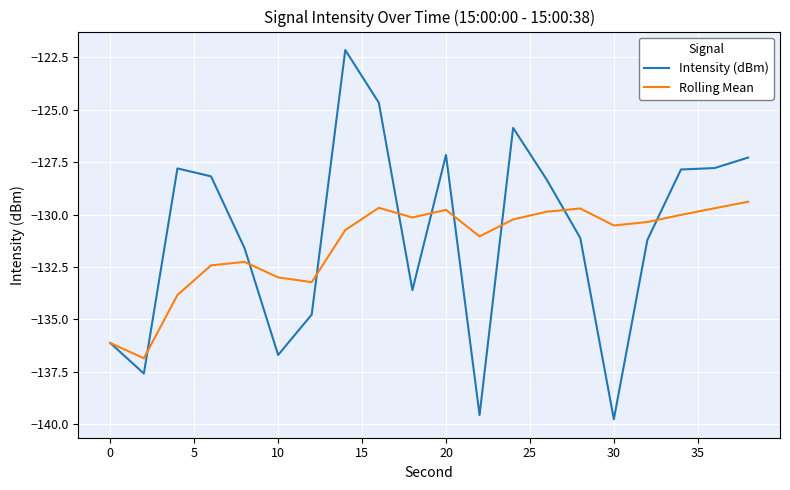

In Rolling Mean, how many points are higher than both neighbors (excluding endpoints)?

4